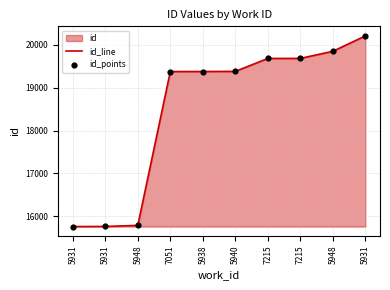

Which series reaches the maximum Y coordinate?

id_line